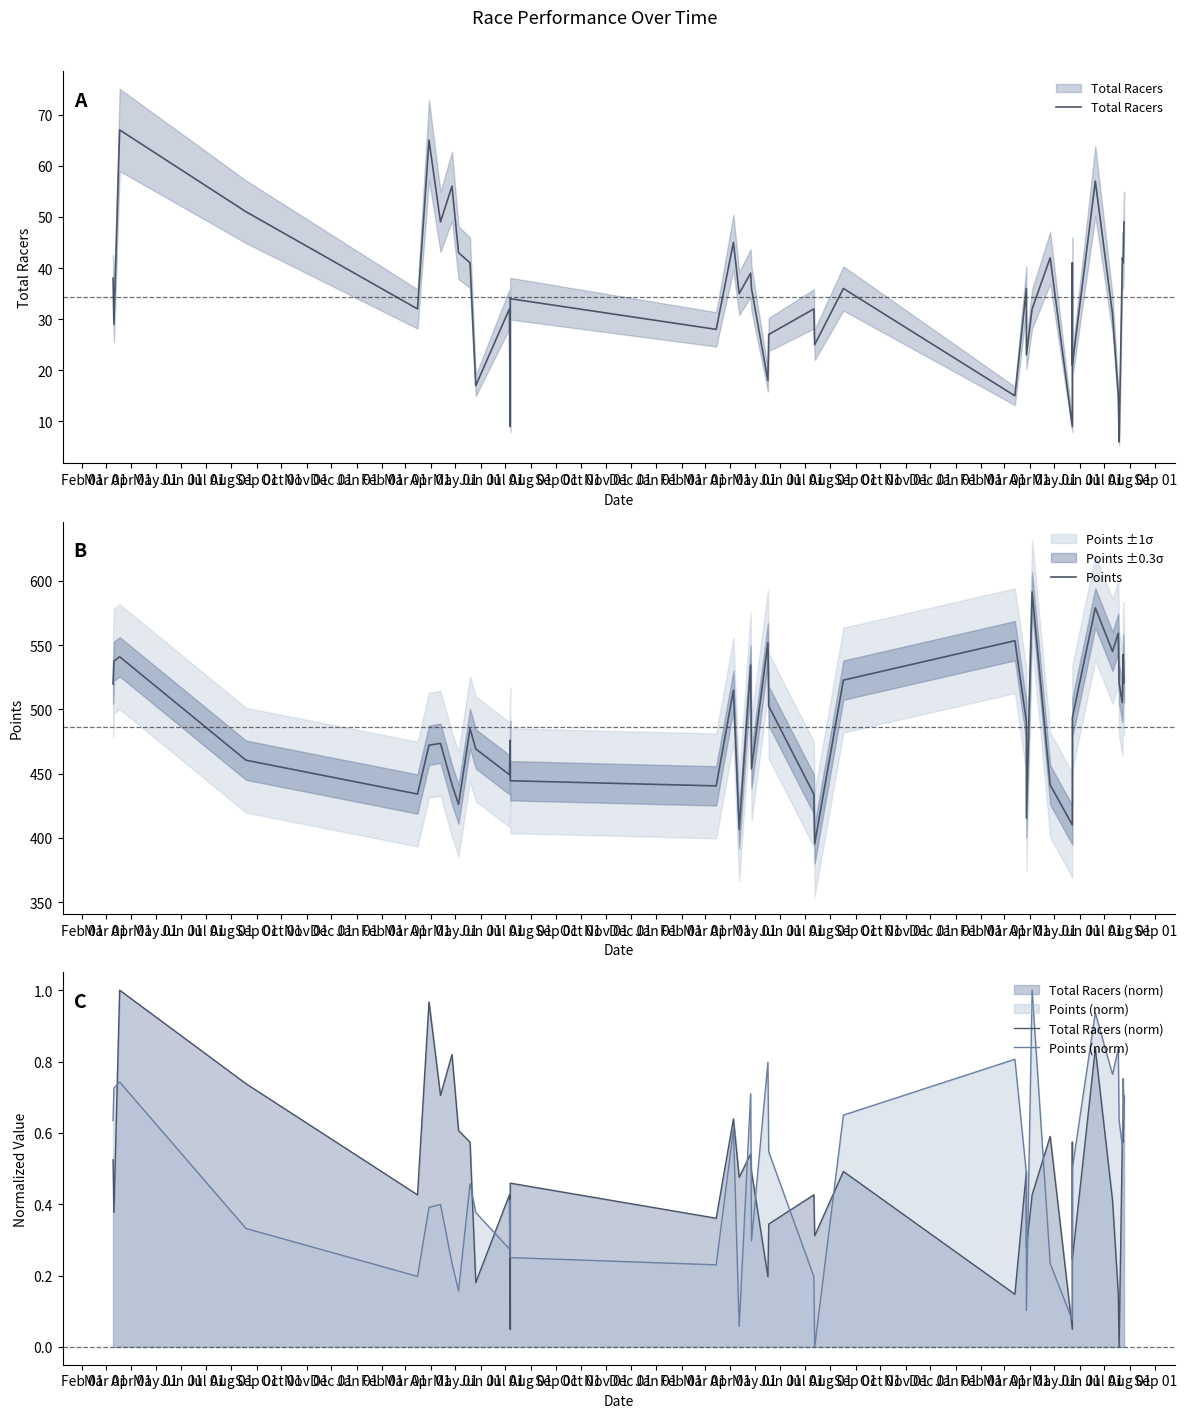

Which series has the largest total across all categories?

Points